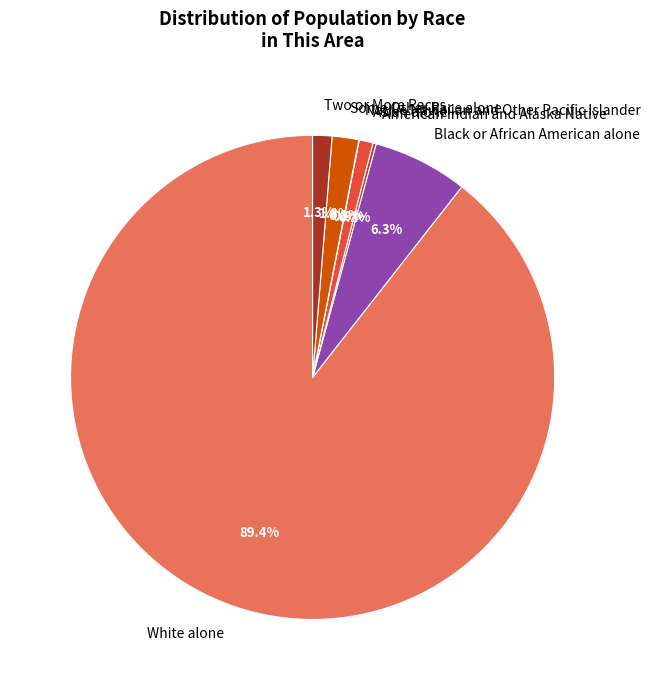

Combined, what portion of the pie is Asian alone and Some Other Race alone?

2.7%